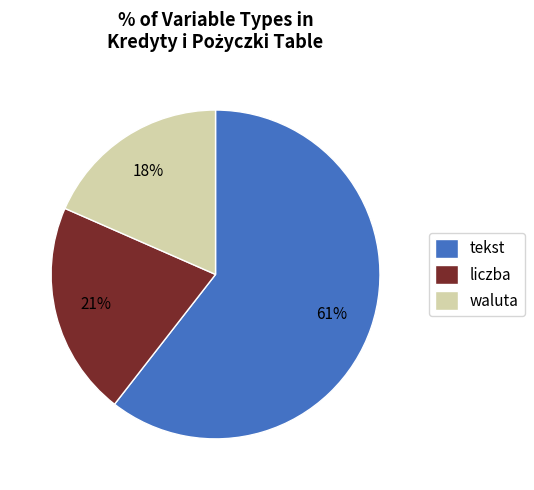

Which category accounts for the majority?

tekst